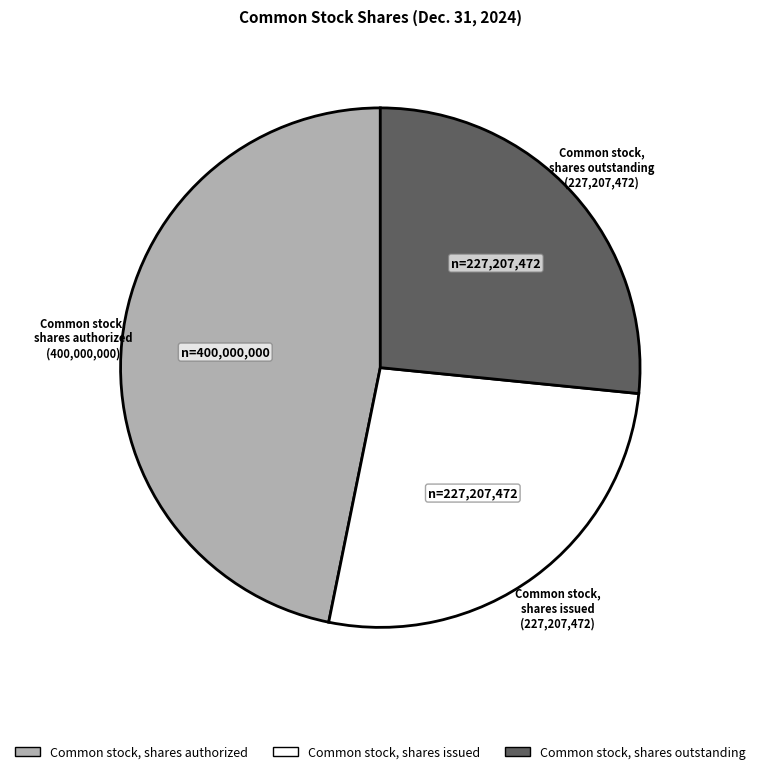

Does Common stock, shares outstanding account for over 50% of the chart?

No